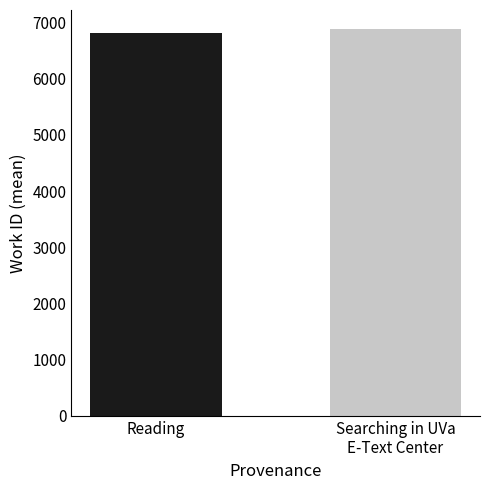

What is the approximate value at Searching in UVa E-Text Center, to the nearest 10?

6870